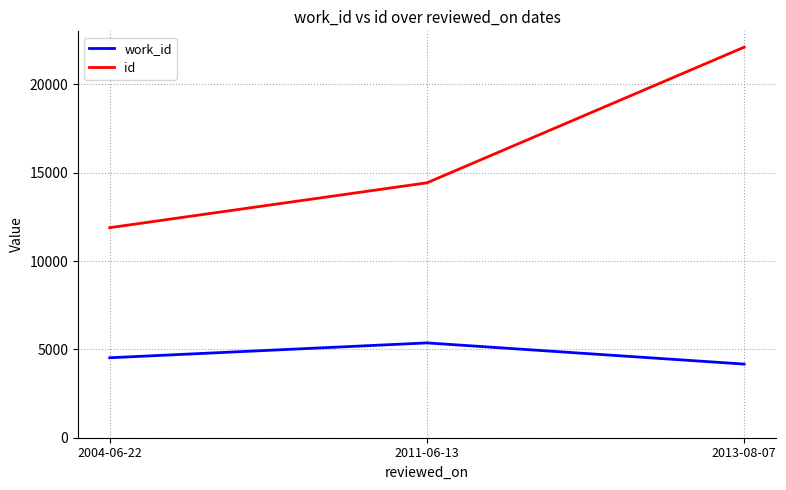

What position from the left is 2013-08-07?

3